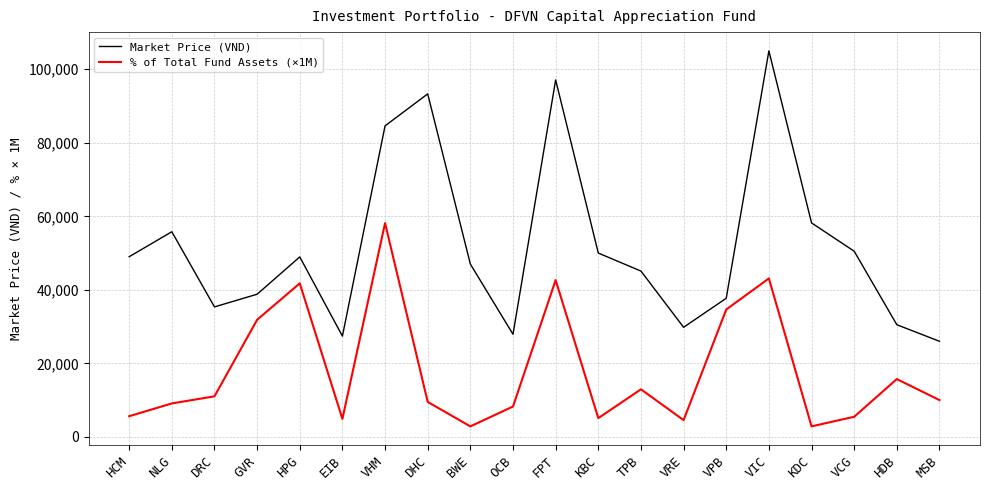

At which category is the sum across all series the highest?

VIC